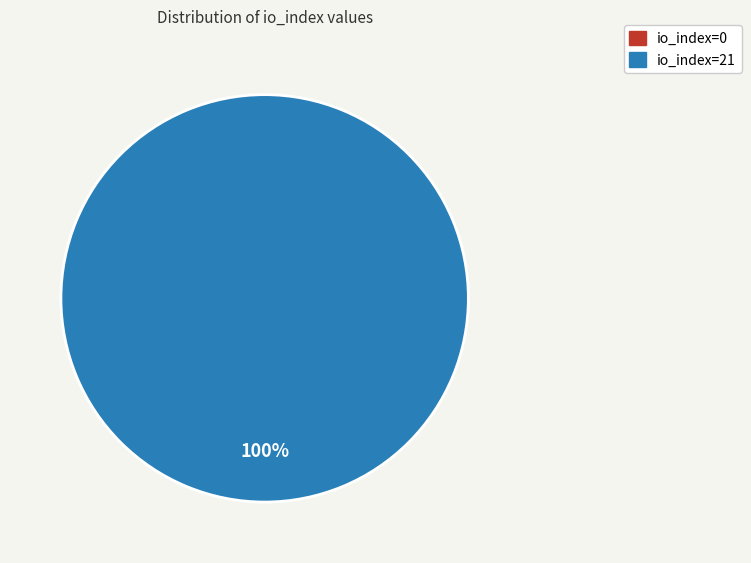

Is there a majority slice in this chart?

Yes